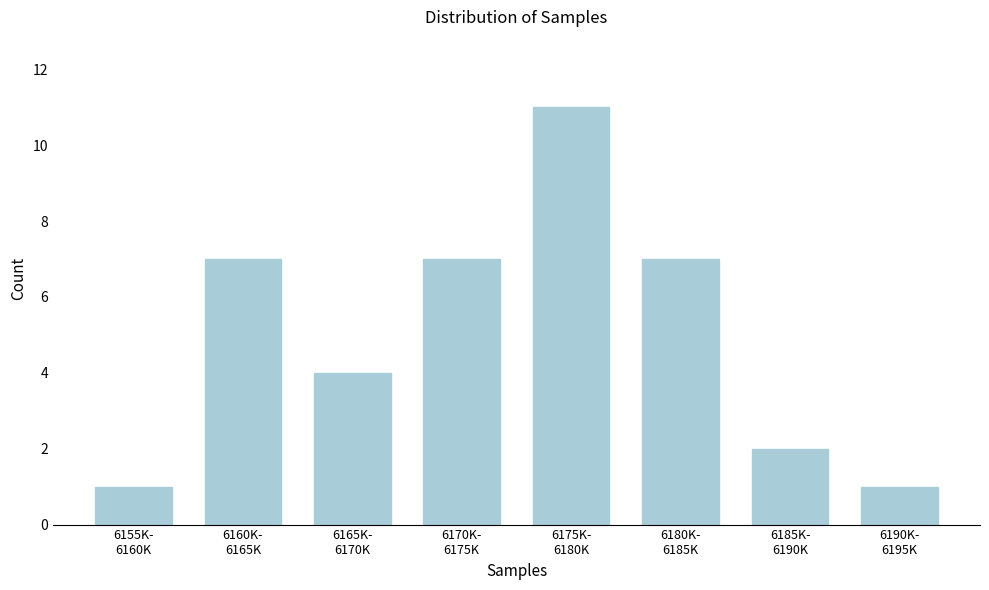

Reading left to right, what are all the values shown in this chart?

1	7	4	7	11	7	2	1